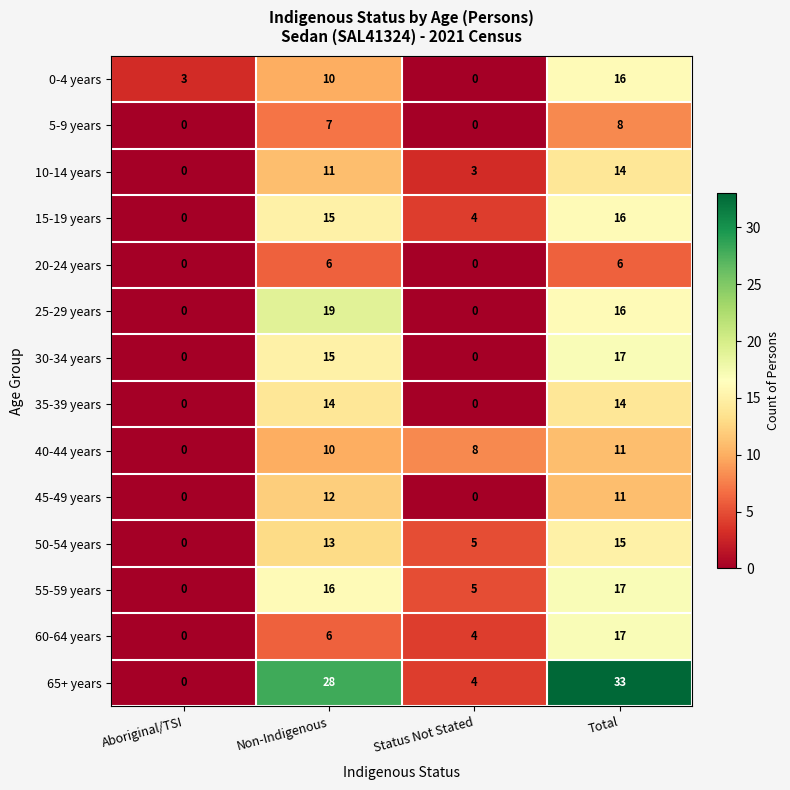

At which label does 10-14 years reach its peak?

Total